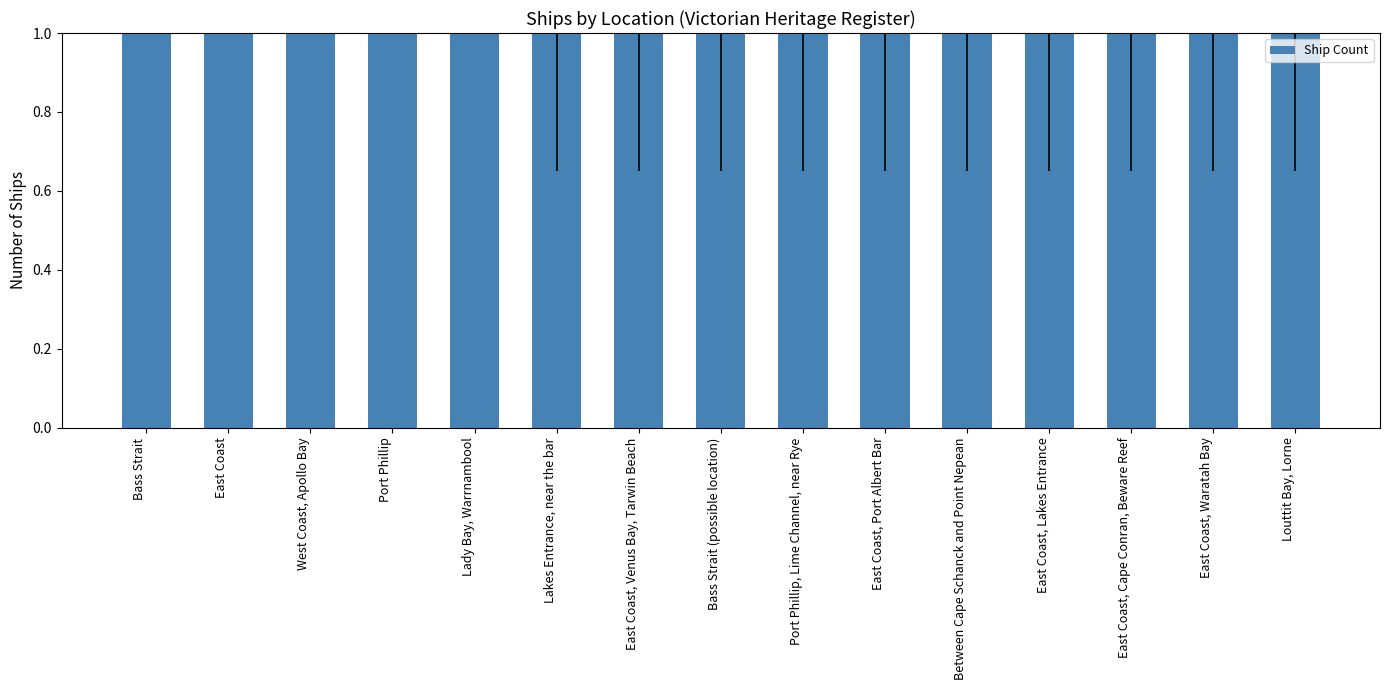

The value at West Coast, Apollo Bay is 2. True or false?

True